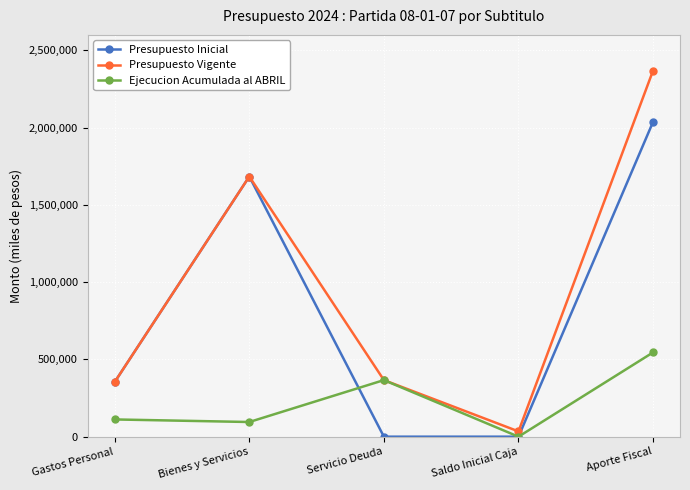

What is the label of the 3rd point from the right?

Servicio Deuda